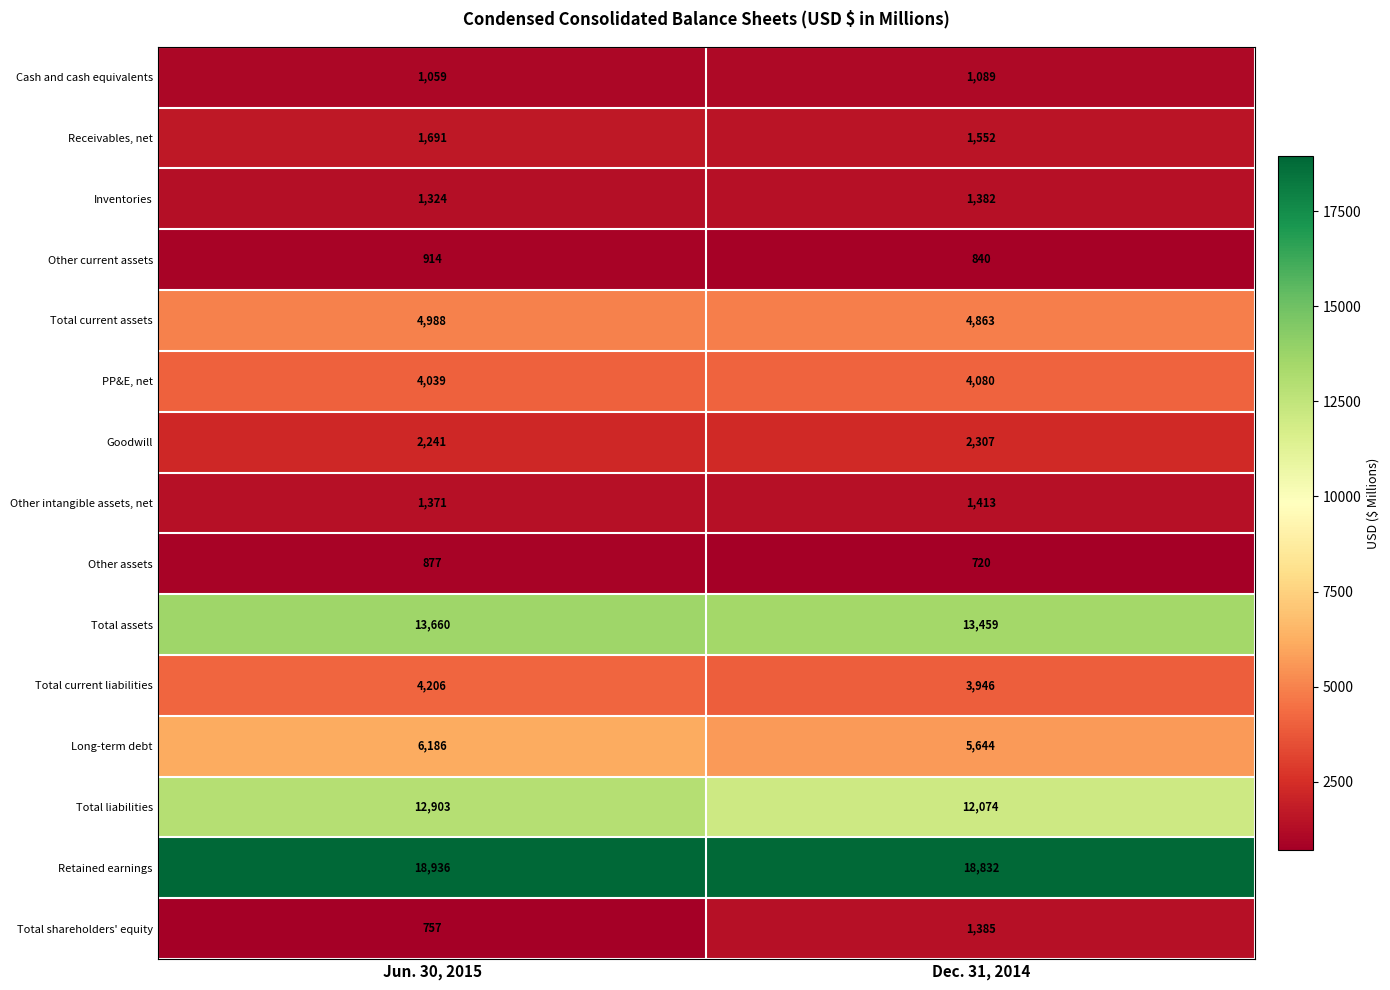

Which series has the largest total across all categories?

Retained earnings